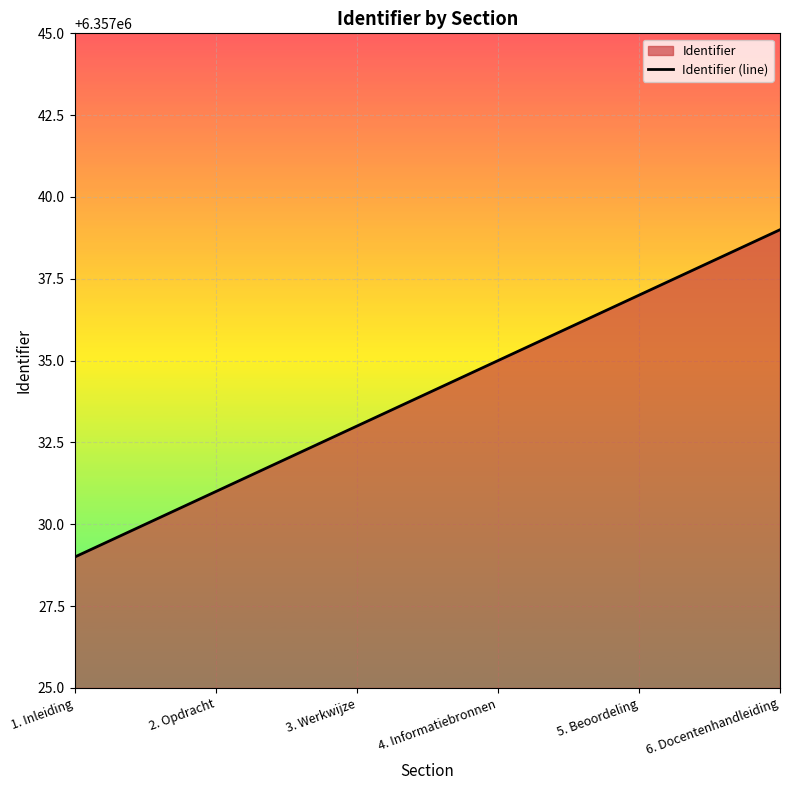

What position from the right is 3. Werkwijze?

4